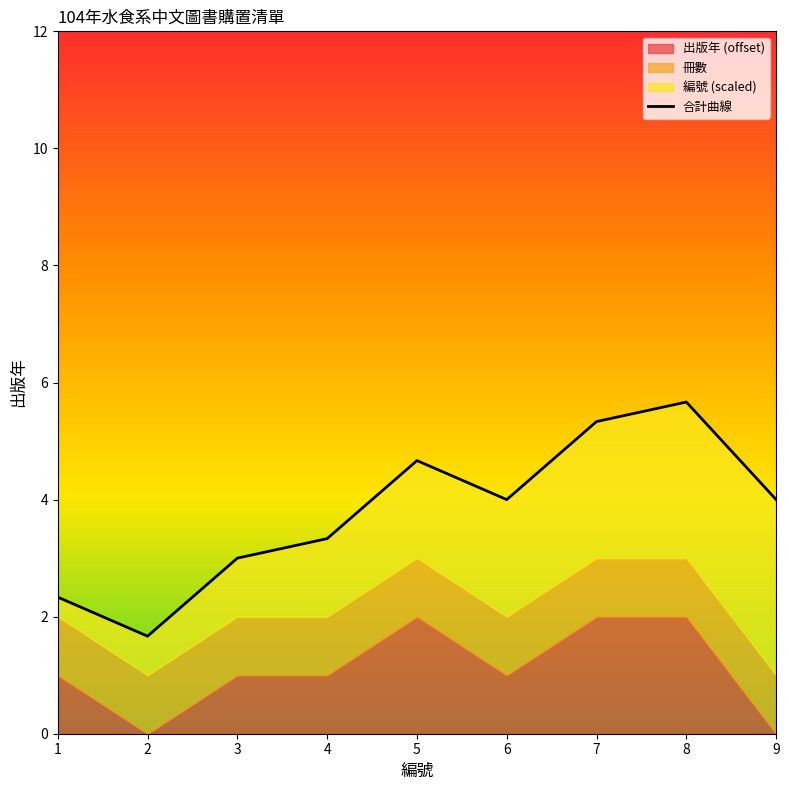

List the labels in order of value, largest first.

8, 7, 5, 6, 9, 4, 3, 1, 2